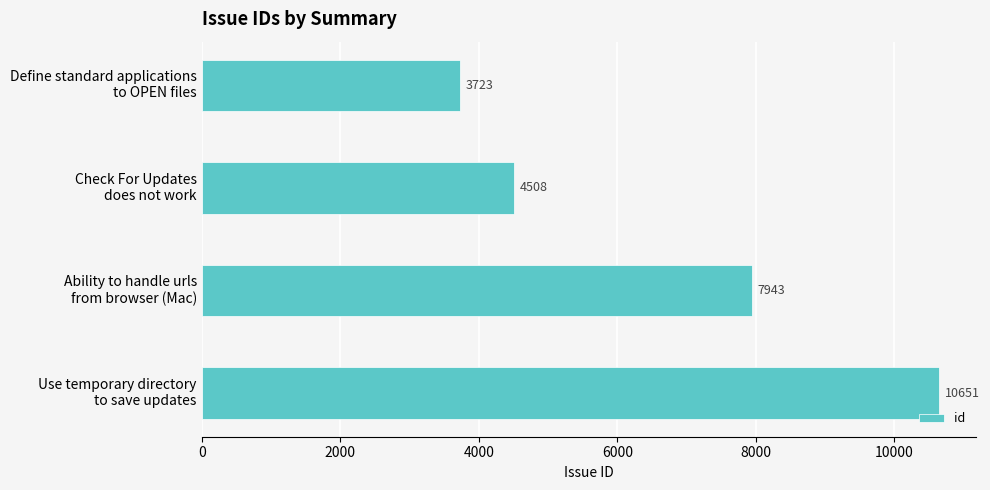

What is the maximum value shown in the chart?

10651